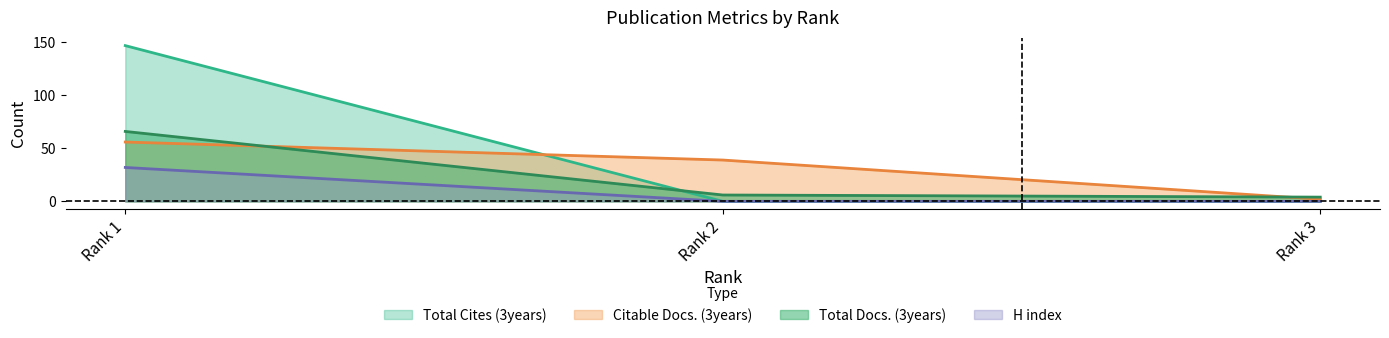

Between Rank 2 and Rank 1, which is larger?

Rank 1